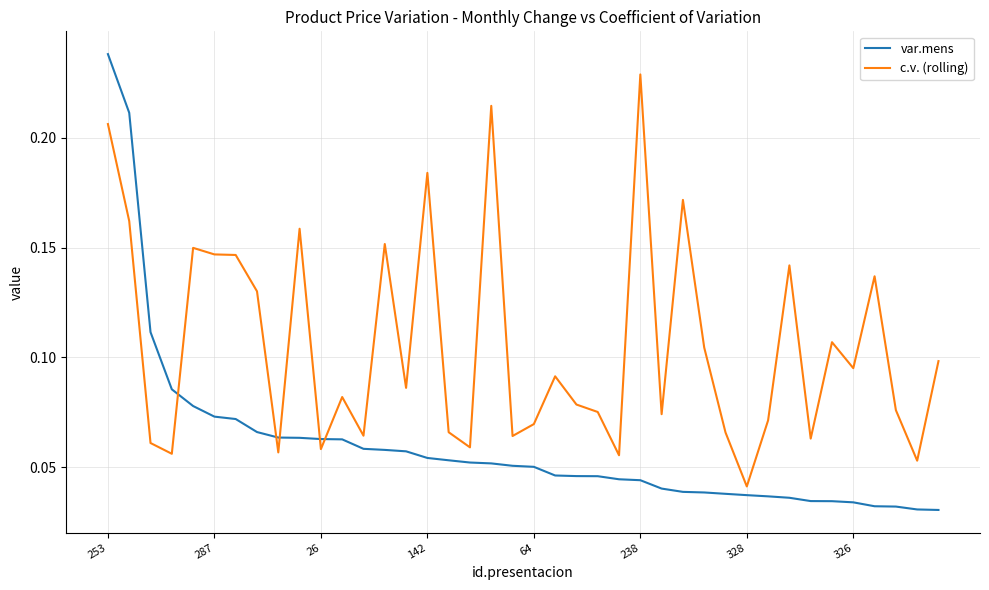

Which series has the largest range (max minus min)?

var.mens